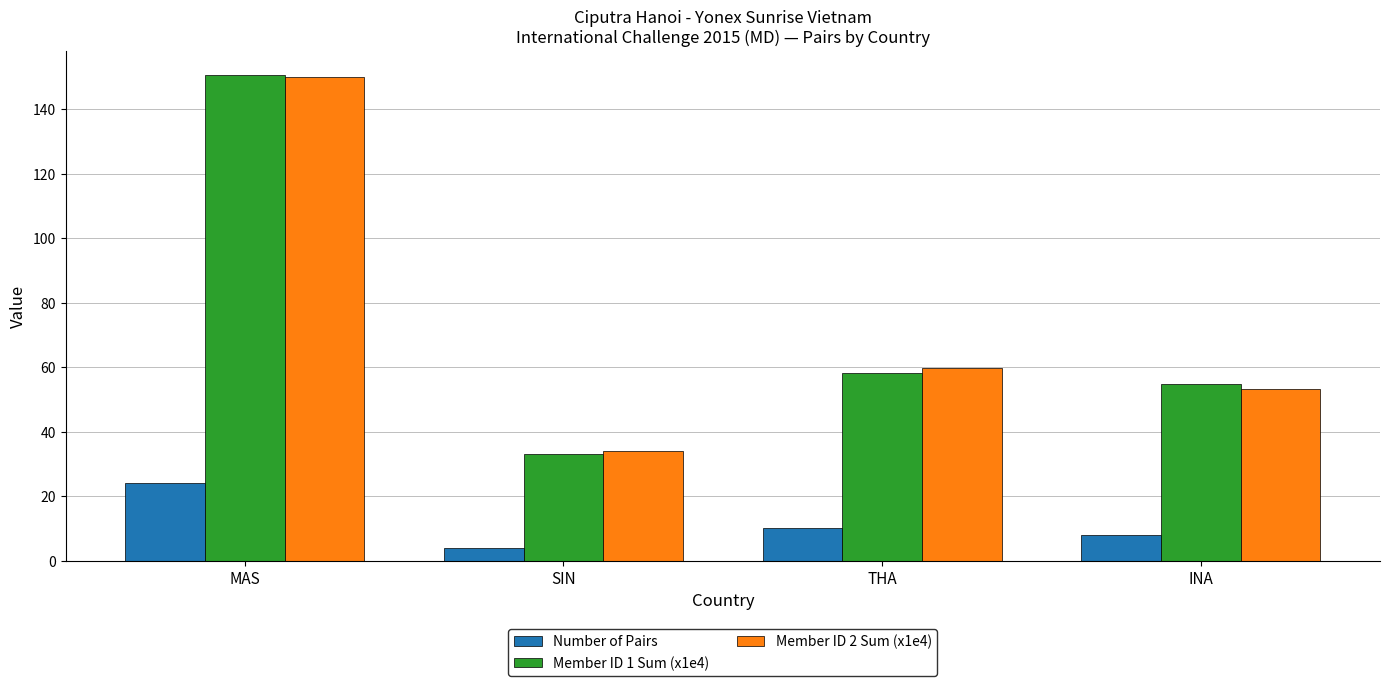

What is the total value across all series at SIN?

71.1